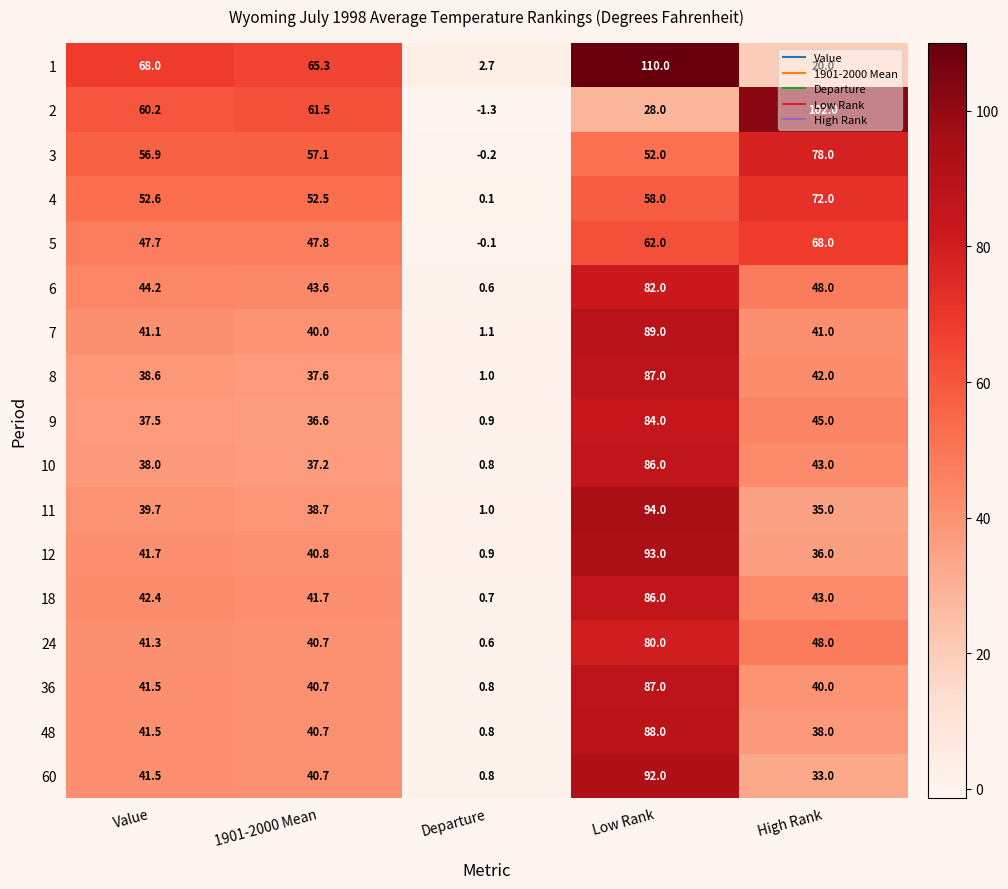

List the labels in order of 36 value, largest first.

Low Rank, Value, 1901-2000 Mean, High Rank, Departure